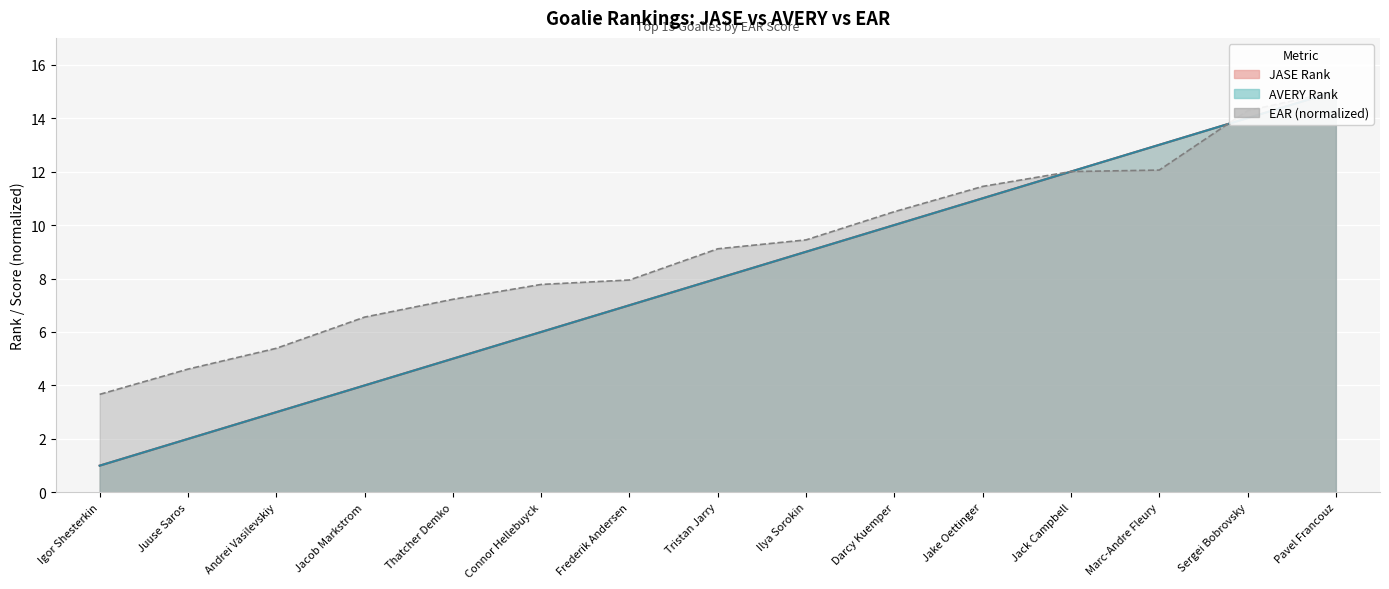

Where do EAR and JASE Rank first cross each other?

Marc-Andre Fleury and Sergei Bobrovsky